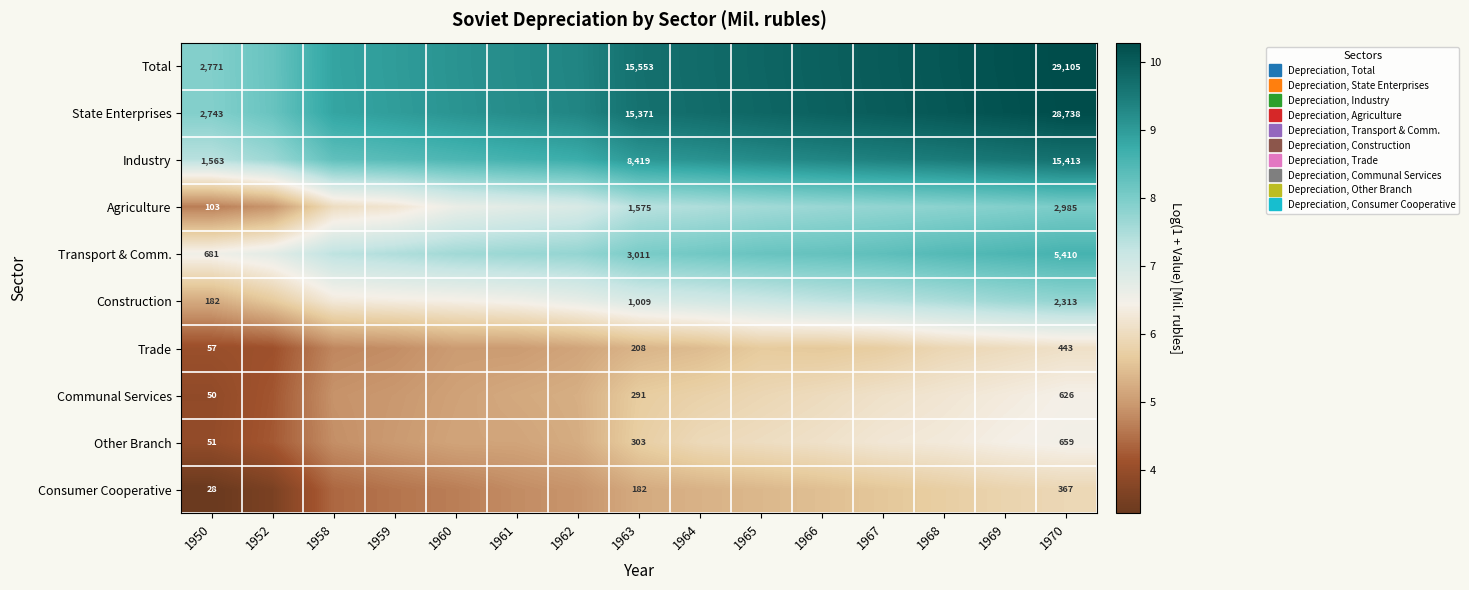

The State Enterprises series shows 13.4 at 1963. True or false?

False